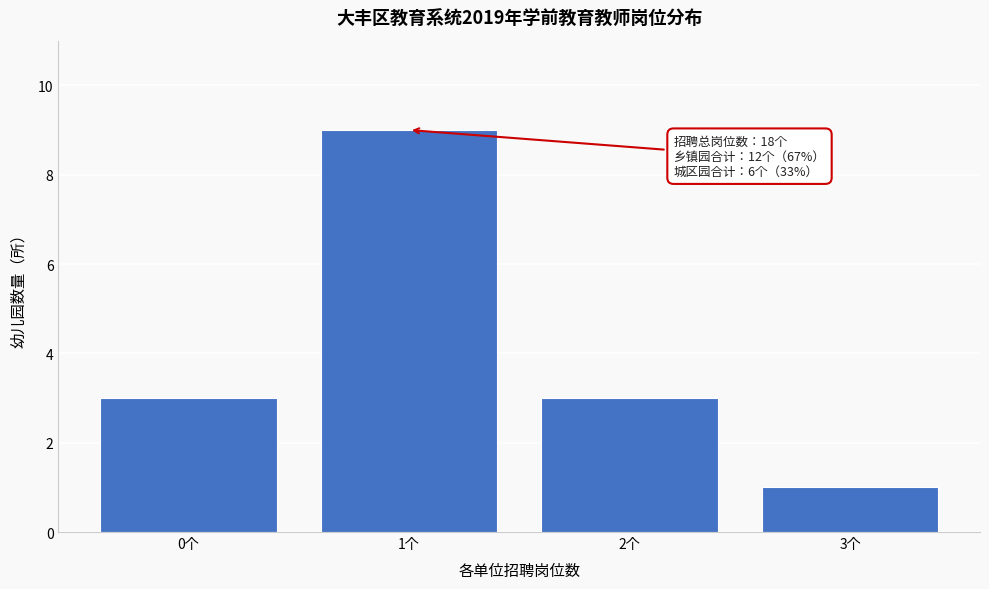

Reading left to right, what are all the values shown in this chart?

3	9	3	1